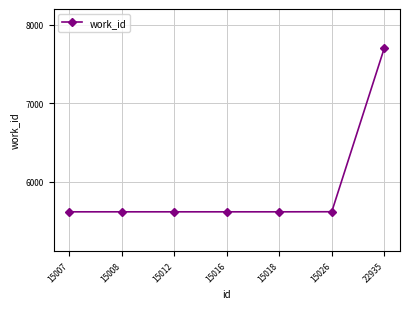

Is this an area chart (filled region under the line)?

No